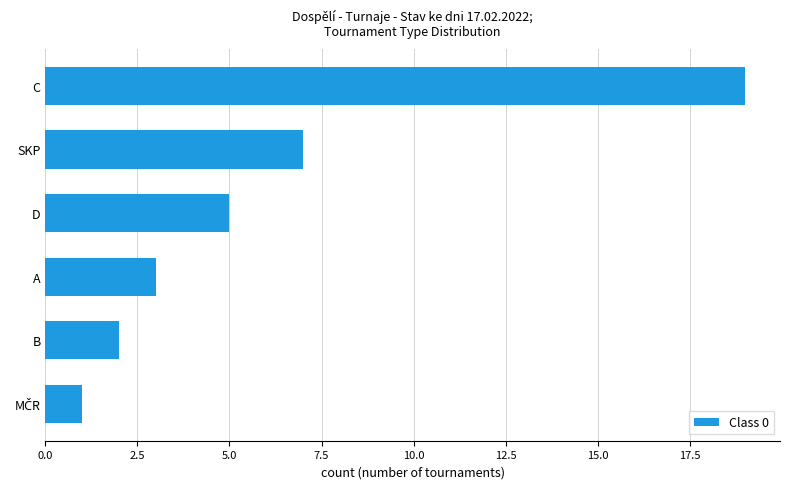

What is the label of the 4th bar from the top?

A